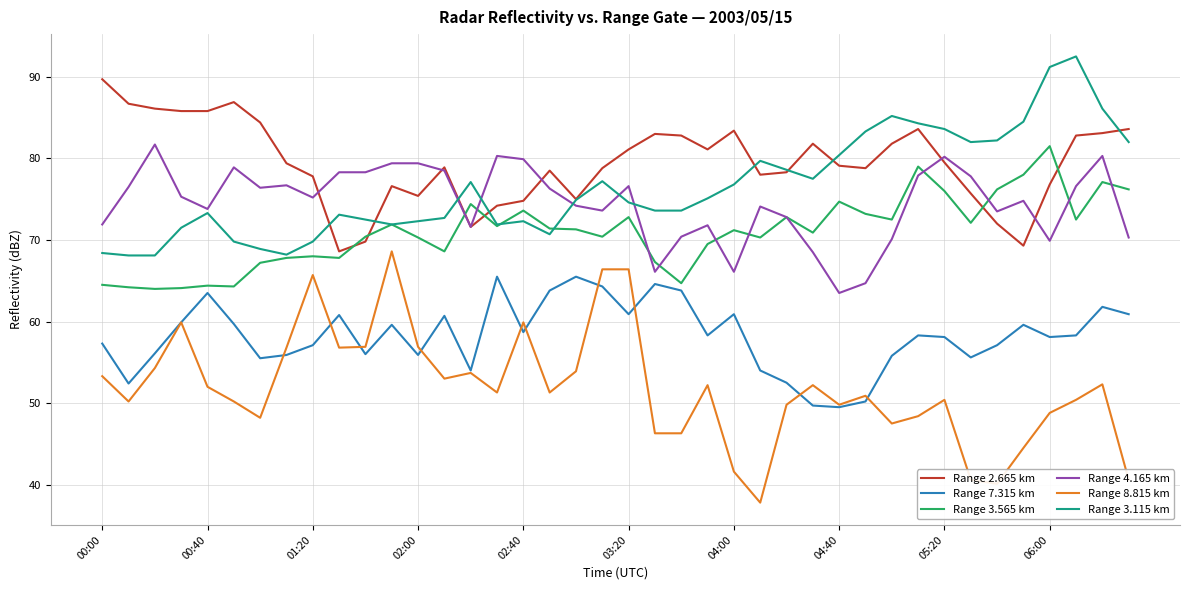

What is the smallest value displayed?

37.8